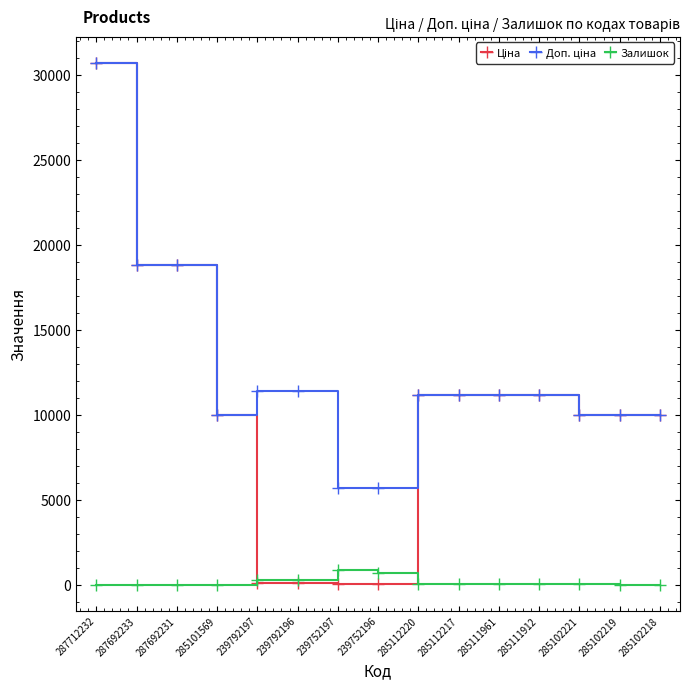

How many data points does each series have?

15